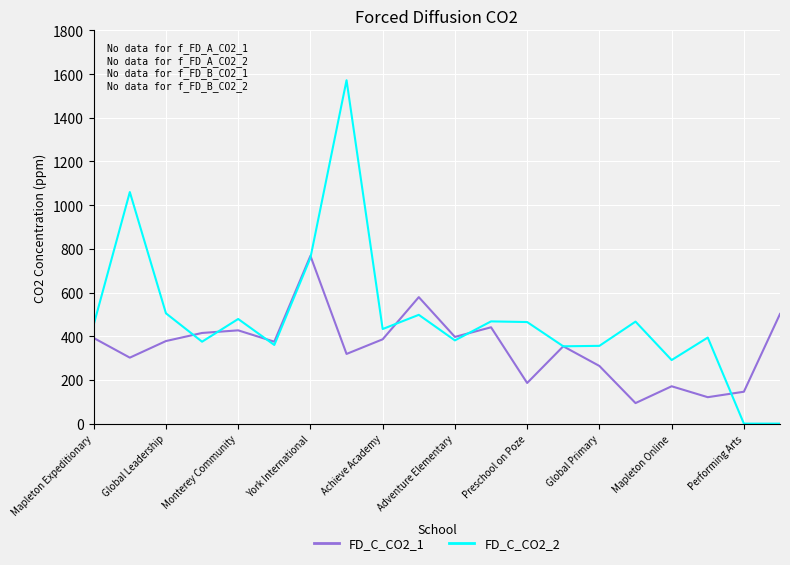

How many interior local peaks does the FD_C_CO2_1 series have?

6